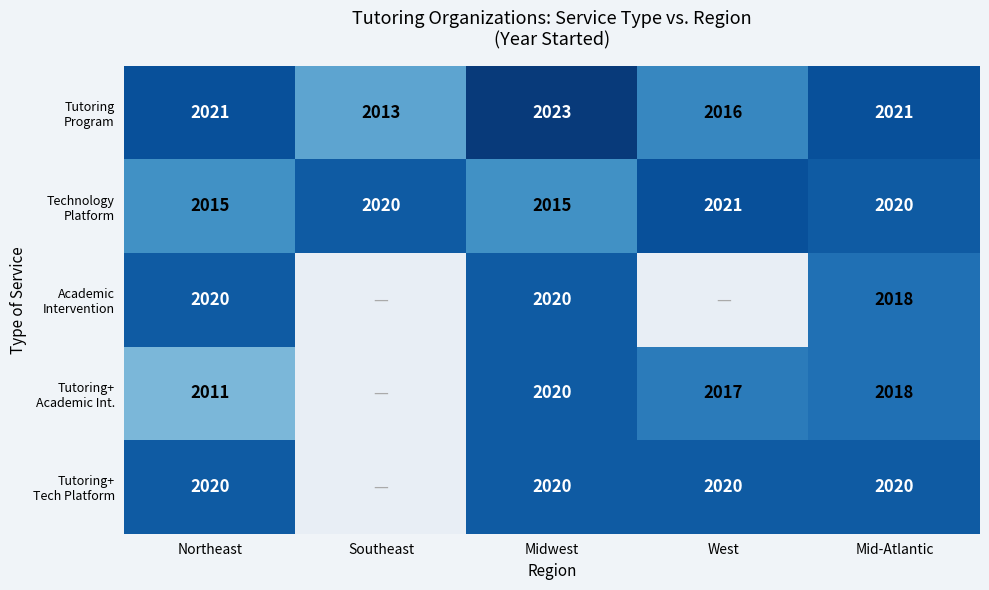

What is the maximum value shown in the chart?

2023.0